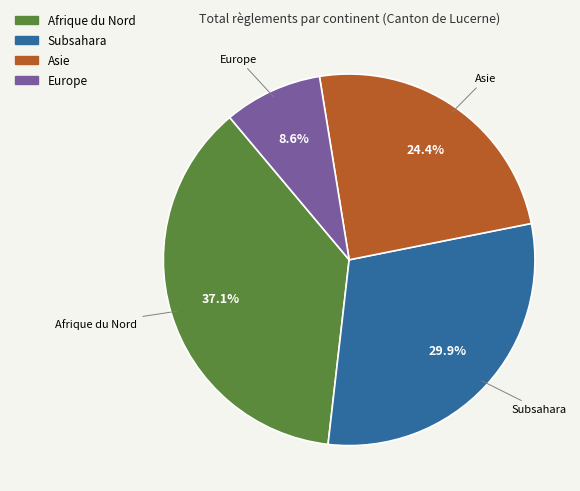

Is it true that Afrique du Nord is 44% of the pie?

False